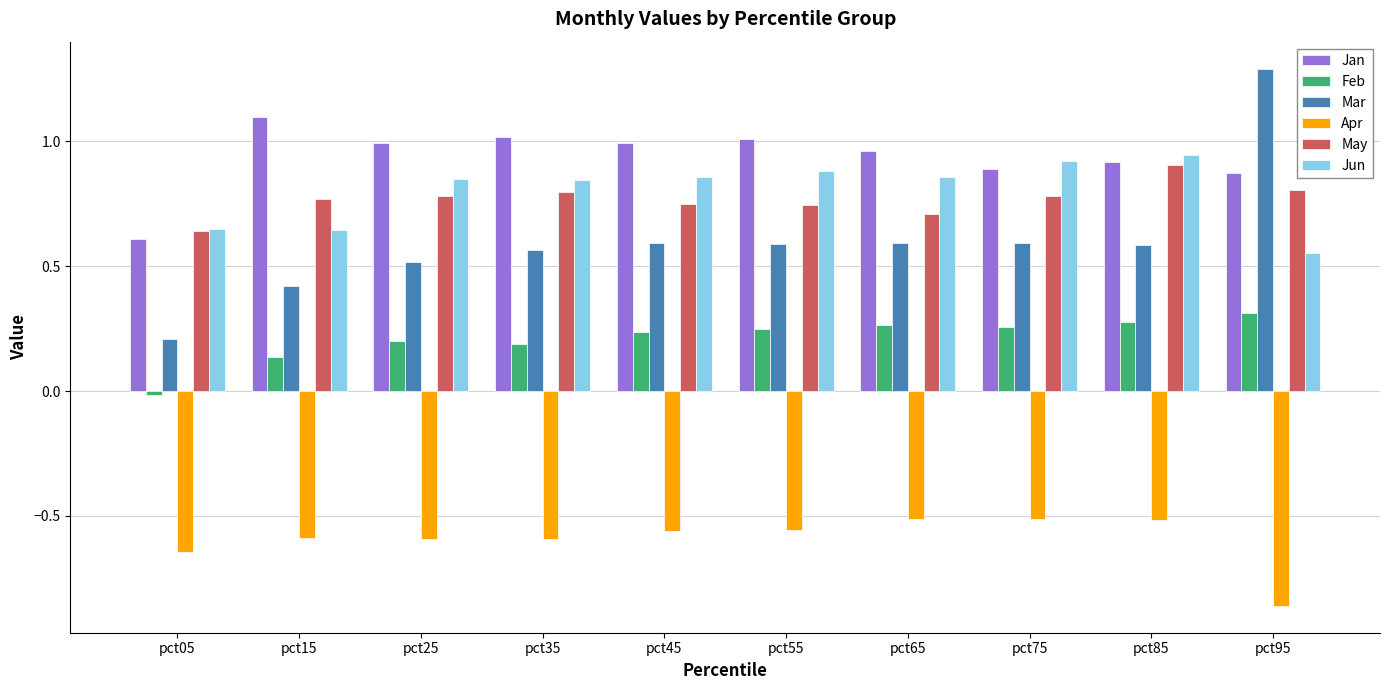

Is it true that Jan equals 1.3 at pct95?

False